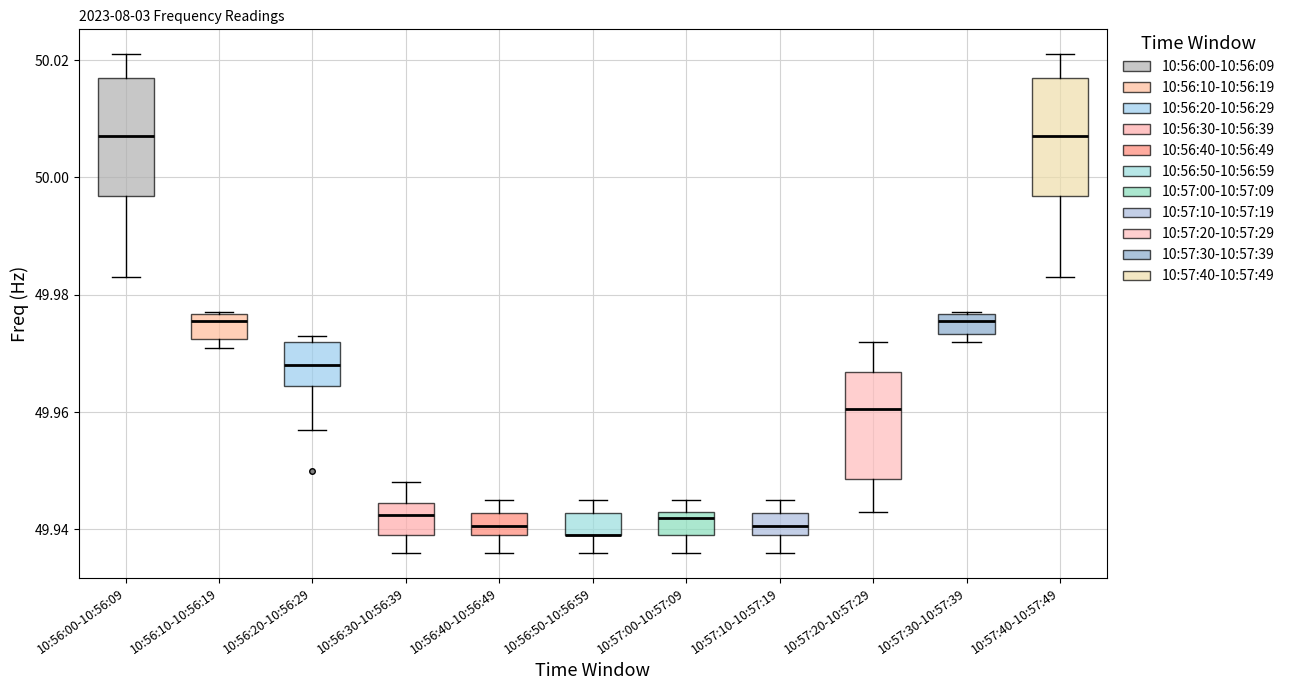

Reading left to right, transcribe this box plot: for each box, give where its median line is, the range the box spans, and where its two whiskers end, as read against the y-axis. The values are not printed on the chart, so give them approximately, as read against the axis.

10:56:00-10:56:09: median 50.008, box 49.996 to 50.018, whiskers 49.984 to 50.022
10:56:10-10:56:19: median 49.976 (just below the box's upper edge), box 49.972 to 49.976, whiskers 49.972 (just below the box's lower edge) to 49.978
10:56:20-10:56:29: median 49.968, box 49.964 to 49.972, whiskers 49.958 to 49.974
10:56:30-10:56:39: median 49.942, box 49.940 to 49.944, whiskers 49.936 to 49.948
10:56:40-10:56:49: median 49.940 (inside the box), box 49.940 to 49.942, whiskers 49.936 to 49.946
10:56:50-10:56:59: median 49.940 (drawn on the box's lower edge), box 49.940 to 49.942, whiskers 49.936 to 49.946
10:57:00-10:57:09: median 49.942, box 49.940 to 49.944, whiskers 49.936 to 49.946
10:57:10-10:57:19: median 49.940 (inside the box), box 49.940 to 49.942, whiskers 49.936 to 49.946
10:57:20-10:57:29: median 49.960, box 49.948 to 49.966, whiskers 49.944 to 49.972
10:57:30-10:57:39: median 49.976 (inside the box), box 49.974 to 49.976, whiskers 49.972 to 49.978
10:57:40-10:57:49: median 50.008, box 49.996 to 50.018, whiskers 49.984 to 50.022